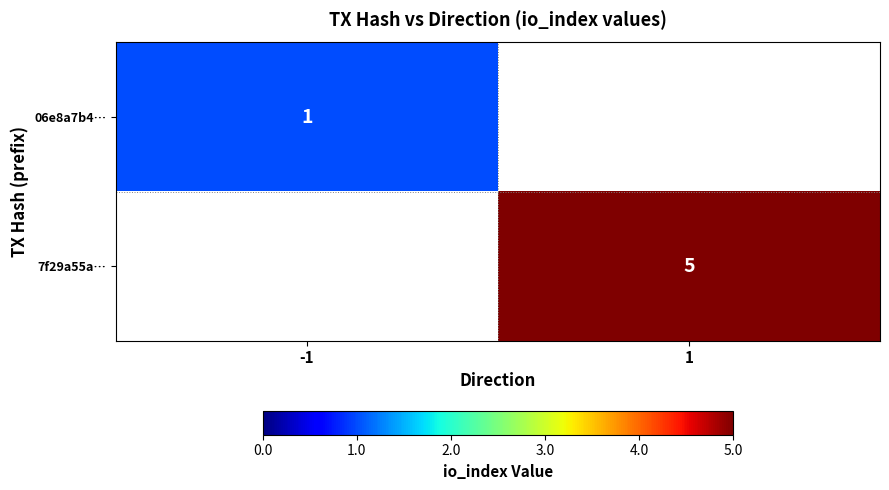

Is it true that 06e8a7b4… equals 1 at -1?

True